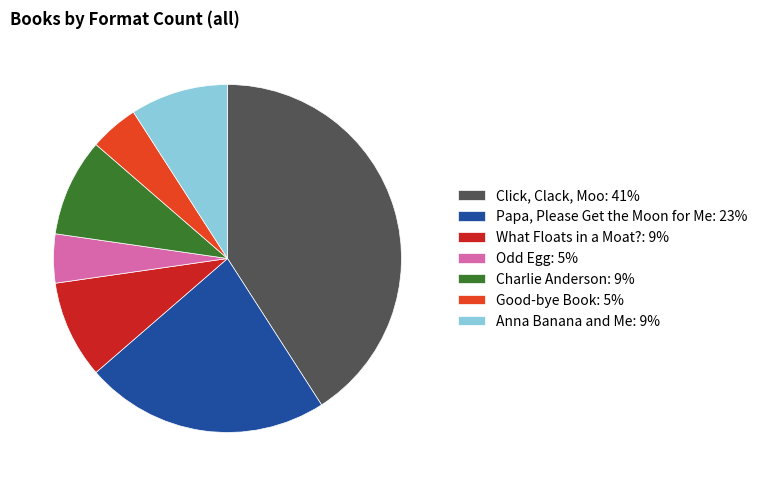

How many segments does this pie chart have?

7